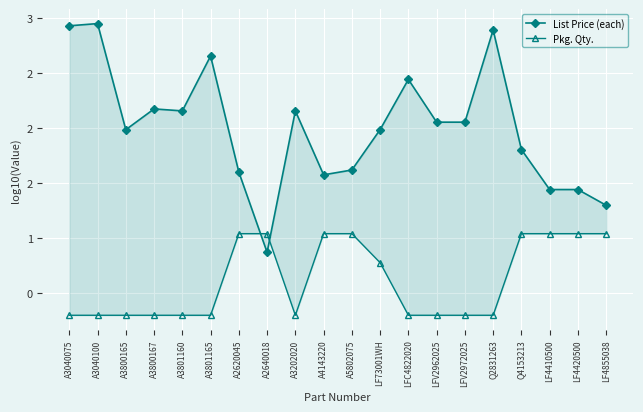

The value of Pkg. Qty. at A3040075 is 0.3. True or false?

True